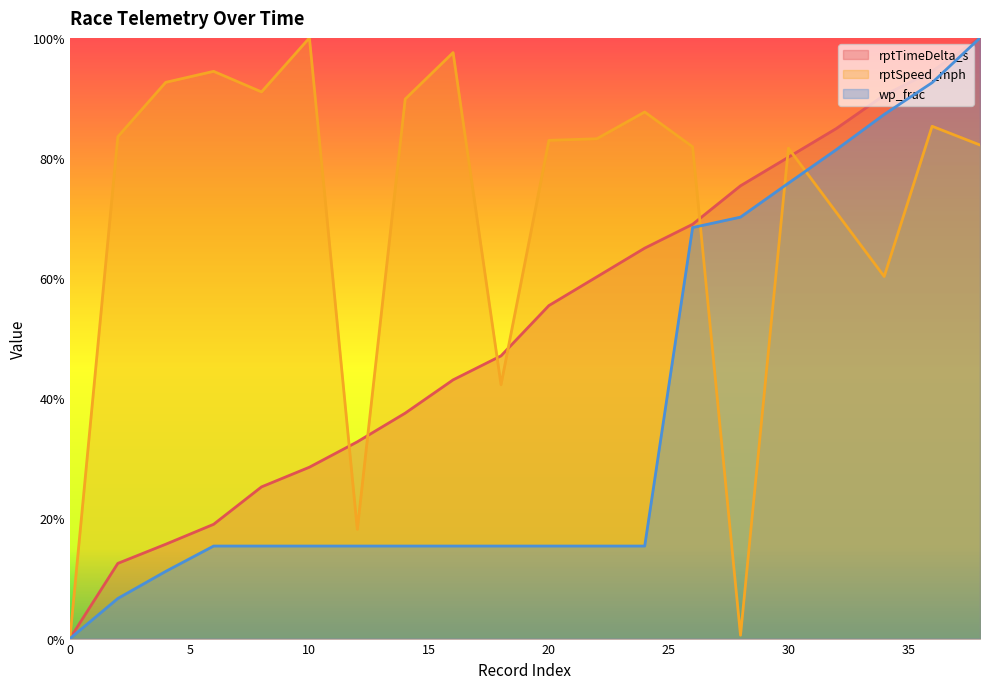

Which series has the largest range (max minus min)?

rptTimeDelta_s